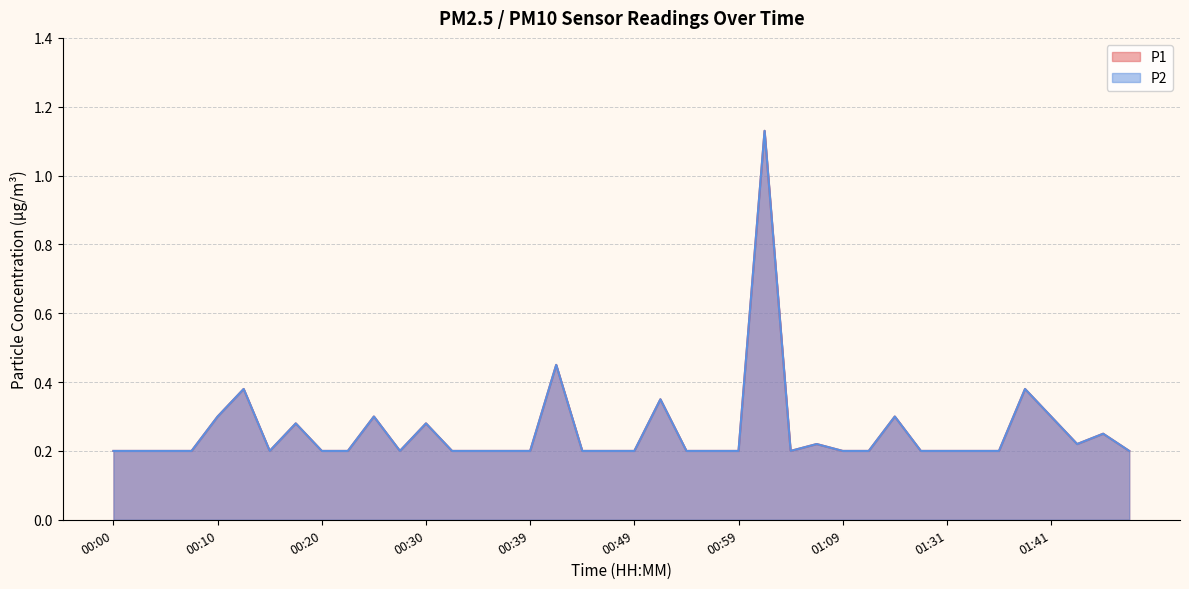

Reading right to left, extract all data points from this chart.

P1: 01:49=0.2	01:46=0.2	01:44=0.2	01:41=0.3	01:39=0.4	01:36=0.2	01:34=0.2	01:31=0.2	01:20=0.2	01:17=0.3	01:15=0.2	01:09=0.2	01:06=0.2	01:04=0.2	01:01=1.1	00:59=0.2	00:57=0.2	00:54=0.2	00:52=0.3	00:49=0.2	00:47=0.2	00:44=0.2	00:42=0.5	00:39=0.2	00:37=0.2	00:34=0.2	00:32=0.2	00:30=0.3	00:27=0.2	00:25=0.3	00:22=0.2	00:20=0.2	00:17=0.3	00:15=0.2	00:12=0.4	00:10=0.3	00:08=0.2	00:05=0.2	00:03=0.2	00:00=0.2
P2: 01:49=0.2	01:46=0.2	01:44=0.2	01:41=0.3	01:39=0.4	01:36=0.2	01:34=0.2	01:31=0.2	01:20=0.2	01:17=0.3	01:15=0.2	01:09=0.2	01:06=0.2	01:04=0.2	01:01=1.1	00:59=0.2	00:57=0.2	00:54=0.2	00:52=0.3	00:49=0.2	00:47=0.2	00:44=0.2	00:42=0.5	00:39=0.2	00:37=0.2	00:34=0.2	00:32=0.2	00:30=0.3	00:27=0.2	00:25=0.3	00:22=0.2	00:20=0.2	00:17=0.3	00:15=0.2	00:12=0.4	00:10=0.3	00:08=0.2	00:05=0.2	00:03=0.2	00:00=0.2